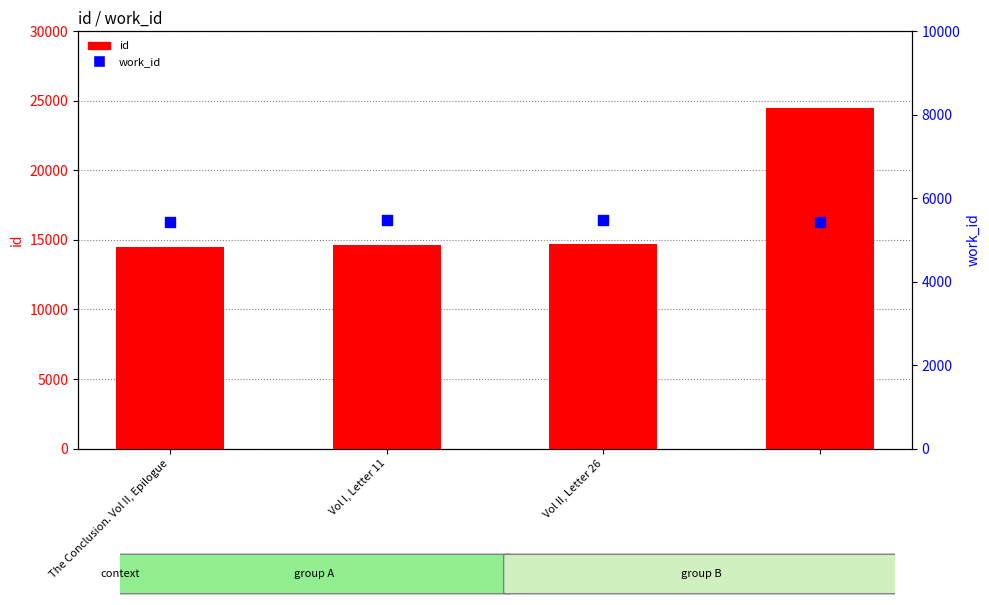

What is the total value across all series at Vol I, Letter 11?

20154